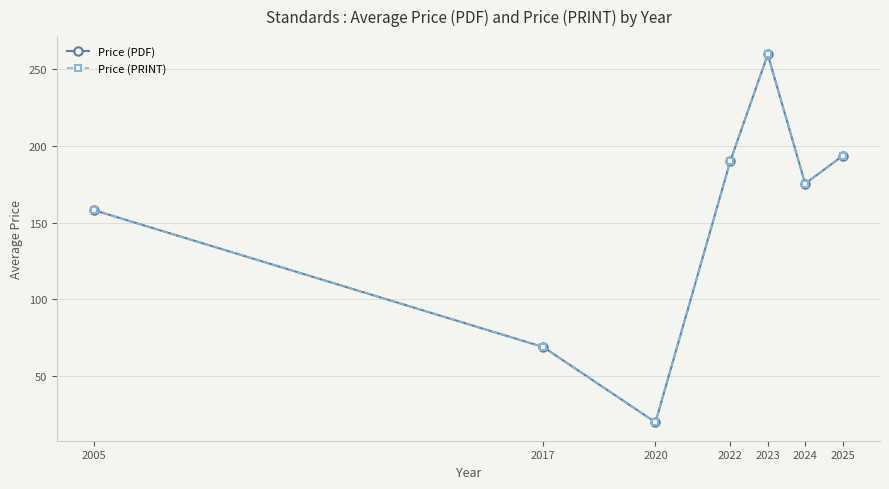

Is the value of Price (PRINT) at 2005 greater than the value of Price (PDF) at 2005?

No